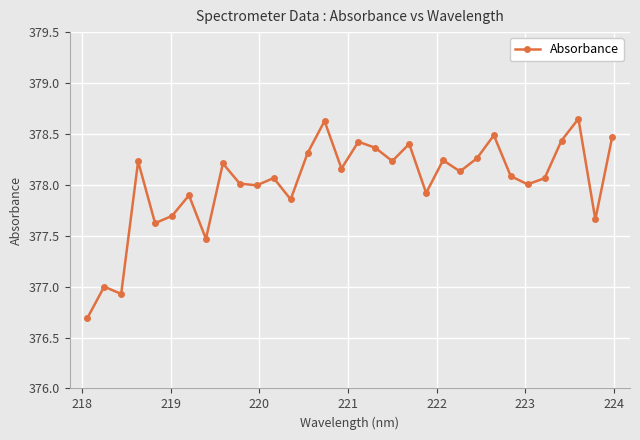

What is the smallest value displayed?

376.7